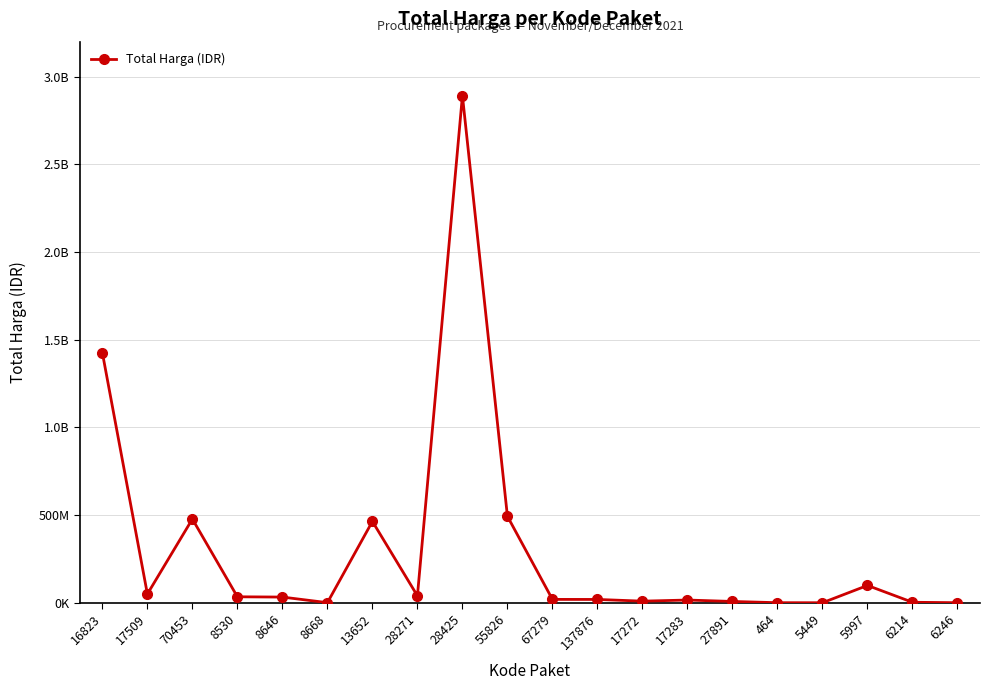

How many interior local peaks (higher than both neighbors) does the data have?

5